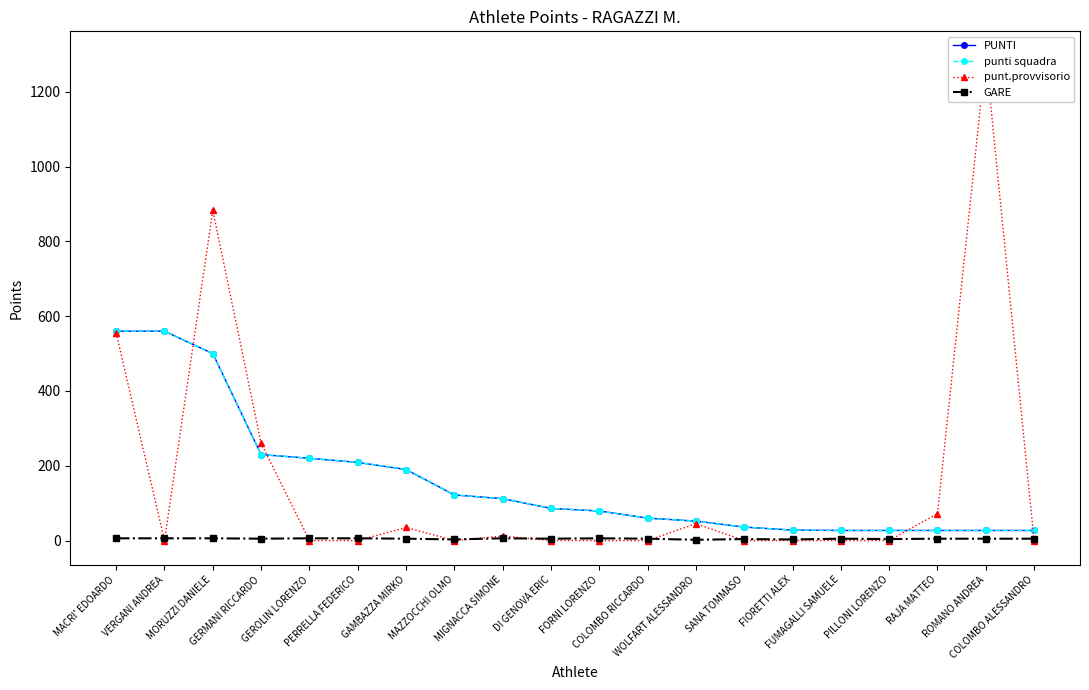

At which label is GARE closest to 4?

SANA TOMMASO